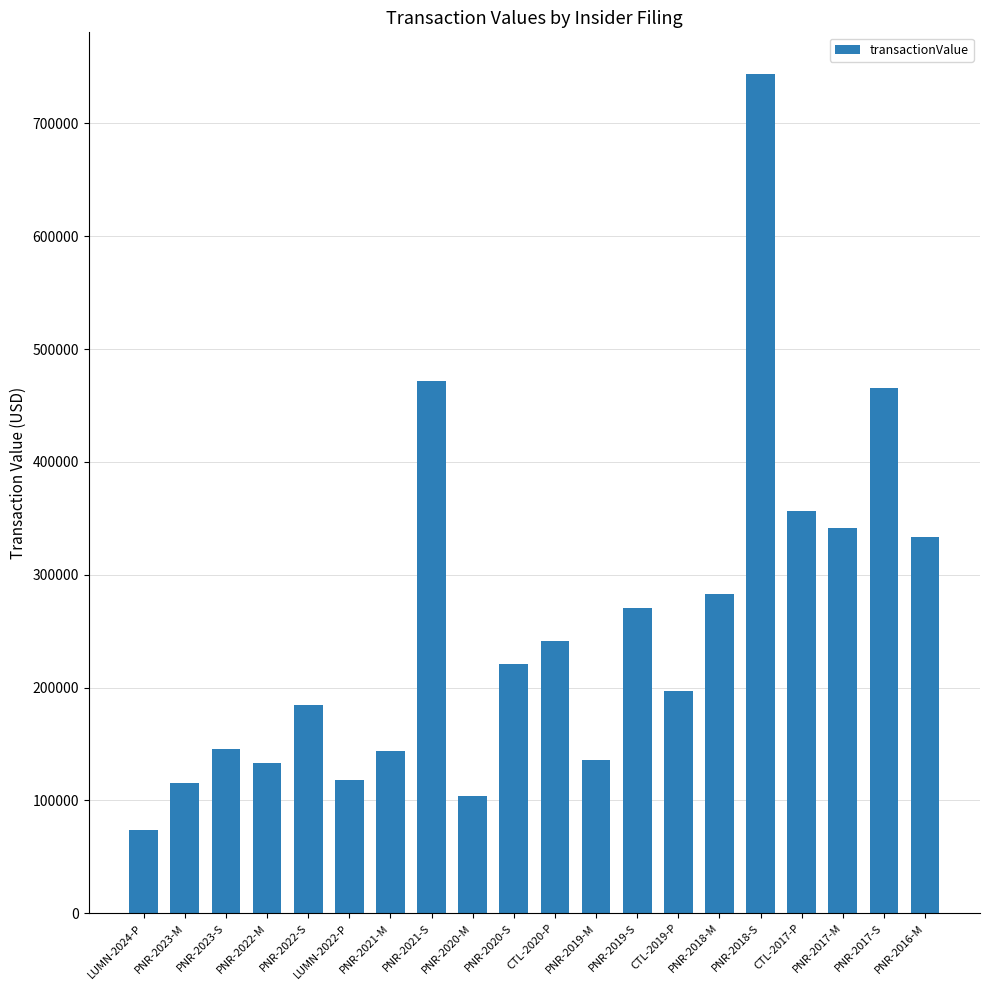

What is the ratio of the value at PNR-2018-M to the value at CTL-2019-P?

1.4